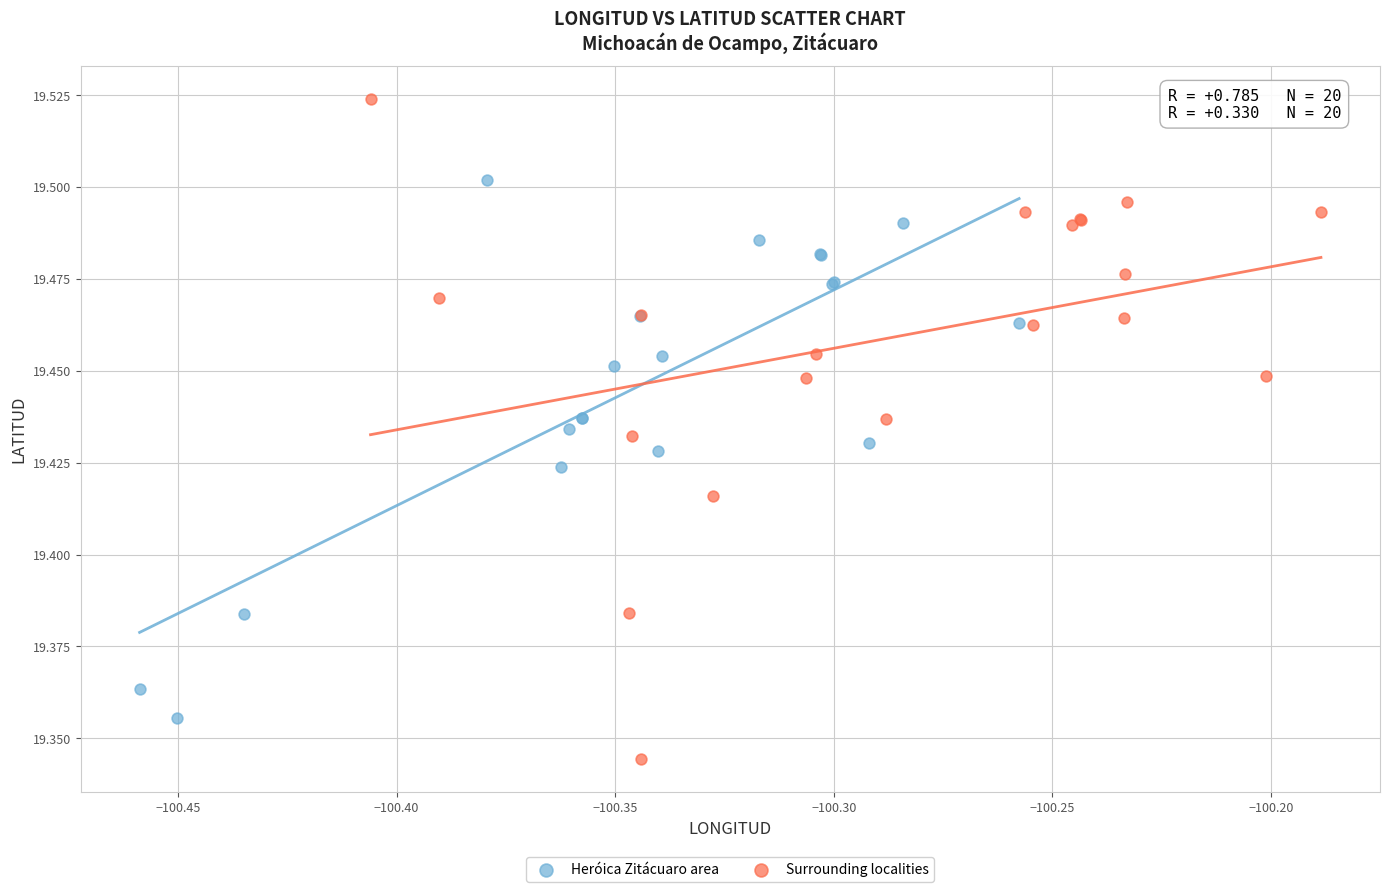

Which series reaches the minimum Y coordinate?

Surrounding localities